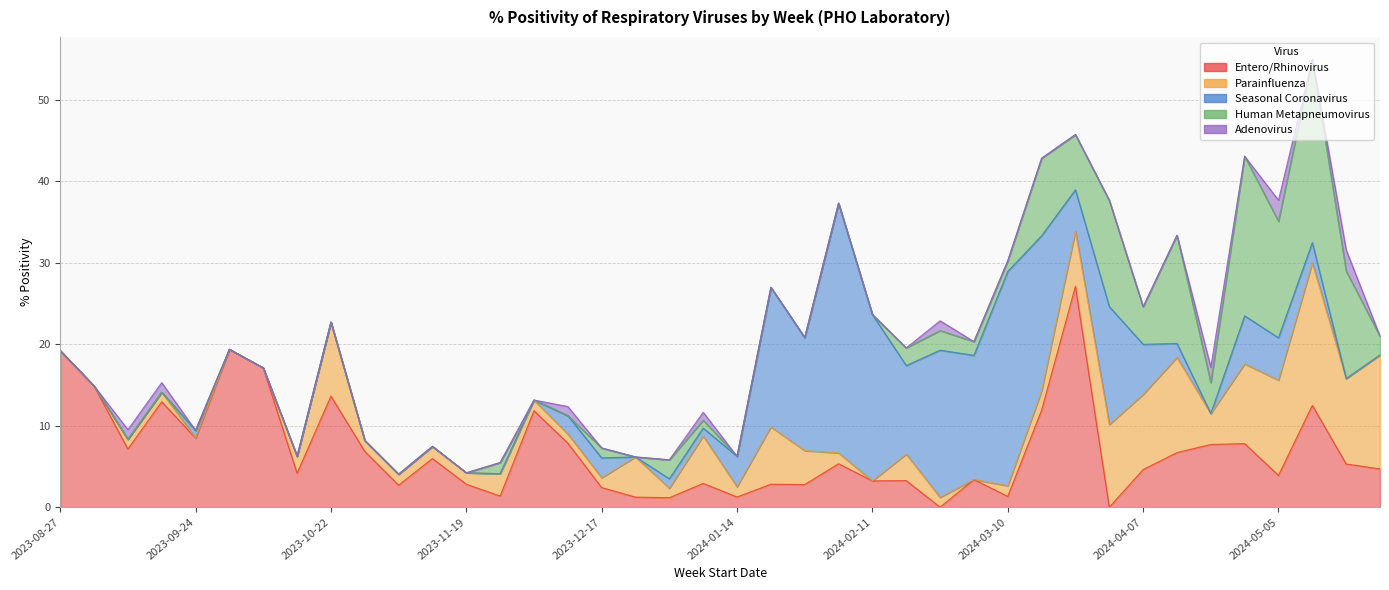

What is the label of the 29th point from the left?

2024-03-10